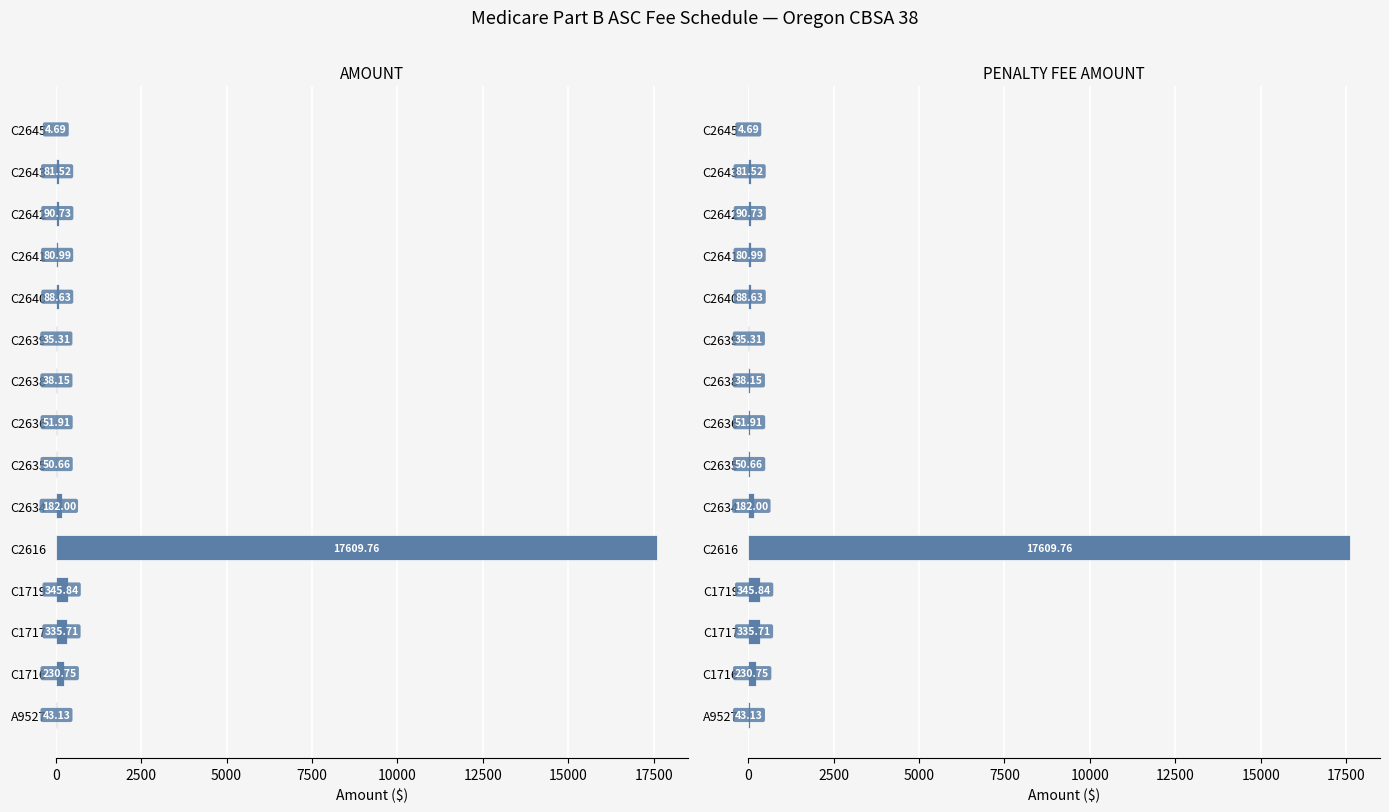

The value of PENALTY FEE AMOUNT at C2643 is 141.7. True or false?

False